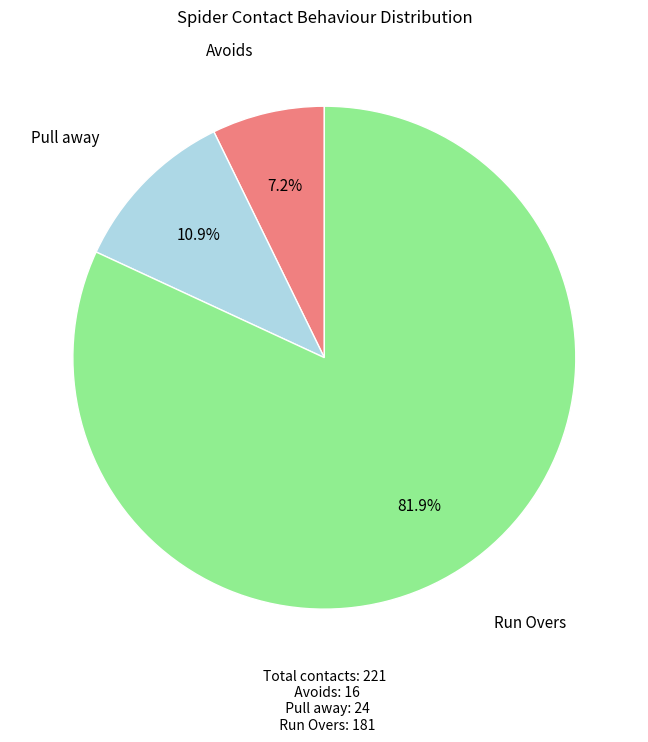

Is there a majority slice in this chart?

Yes